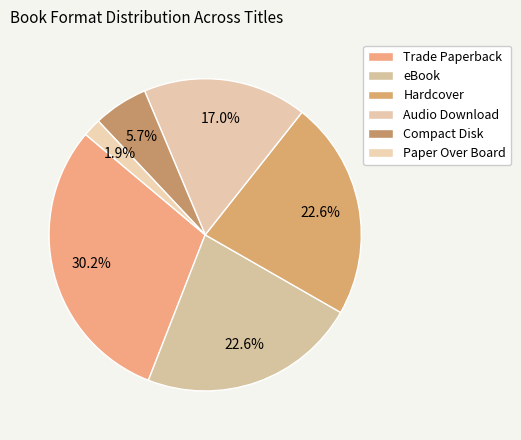

True or false: Compact Disk accounts for 18% of the total.

False